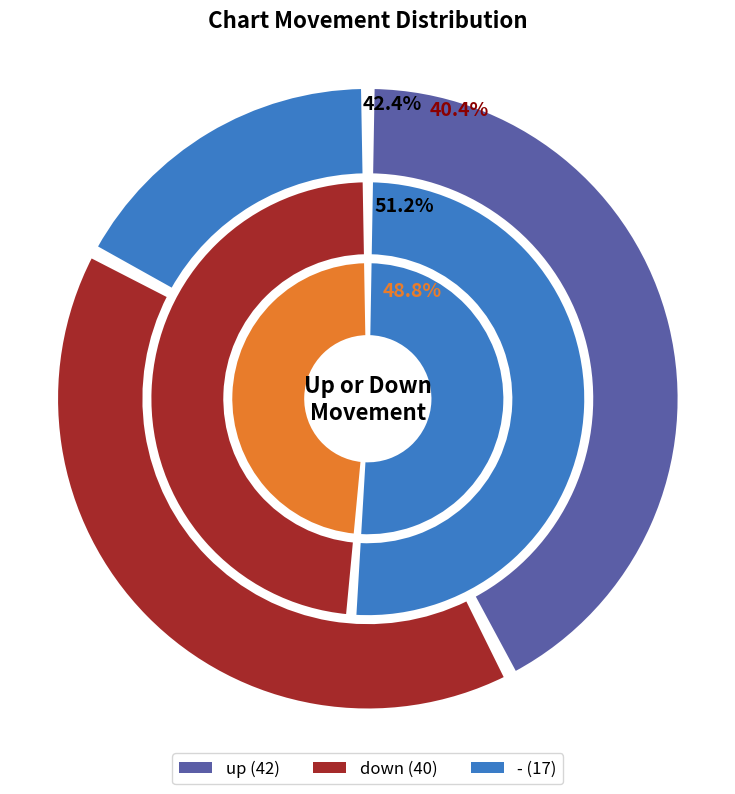

To the nearest percent, what is the difference between the largest and smallest slice percentages?

25%